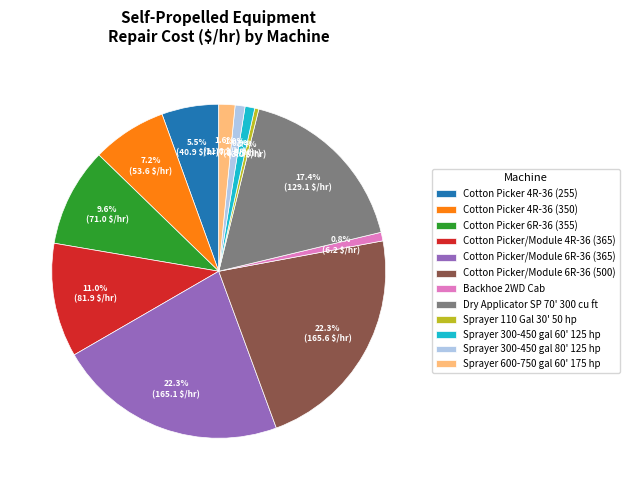

Which has a higher value, Cotton Picker 4R-36 (350) or Sprayer 110 Gal 30' 50 hp?

Cotton Picker 4R-36 (350)